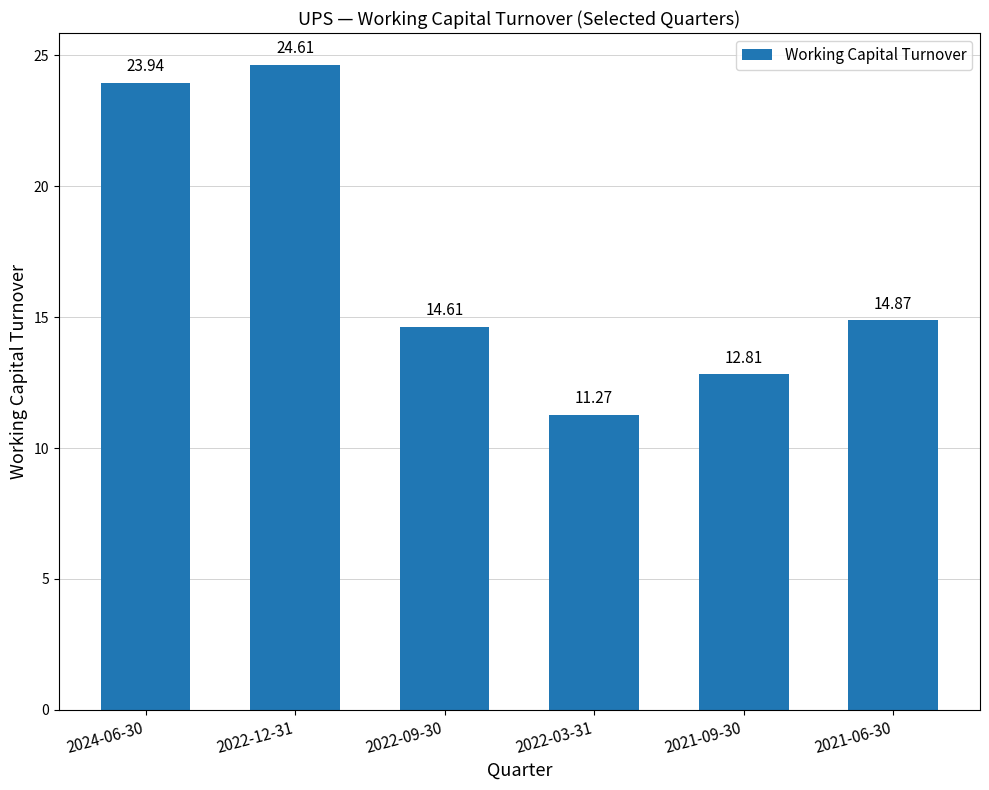

Approximately how many times larger is the value at 2022-12-31 compared to 2021-09-30?

1.9